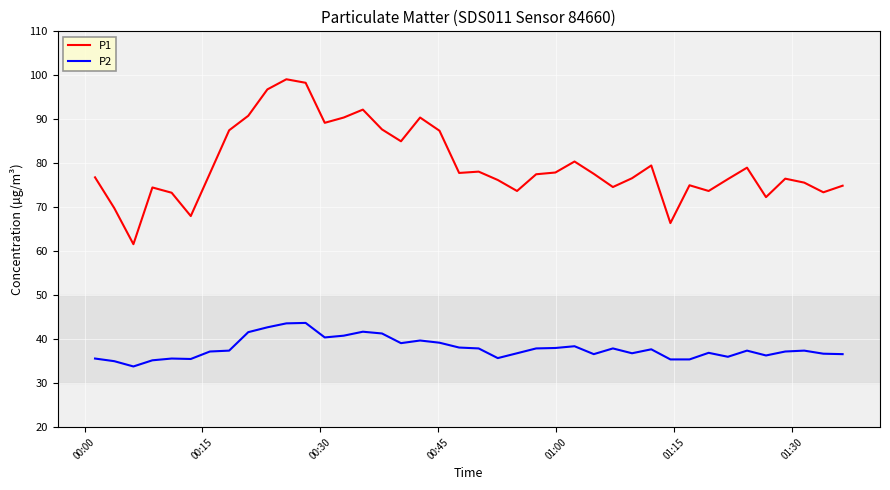

True or false: P1 and P2 intersect in this chart.

False